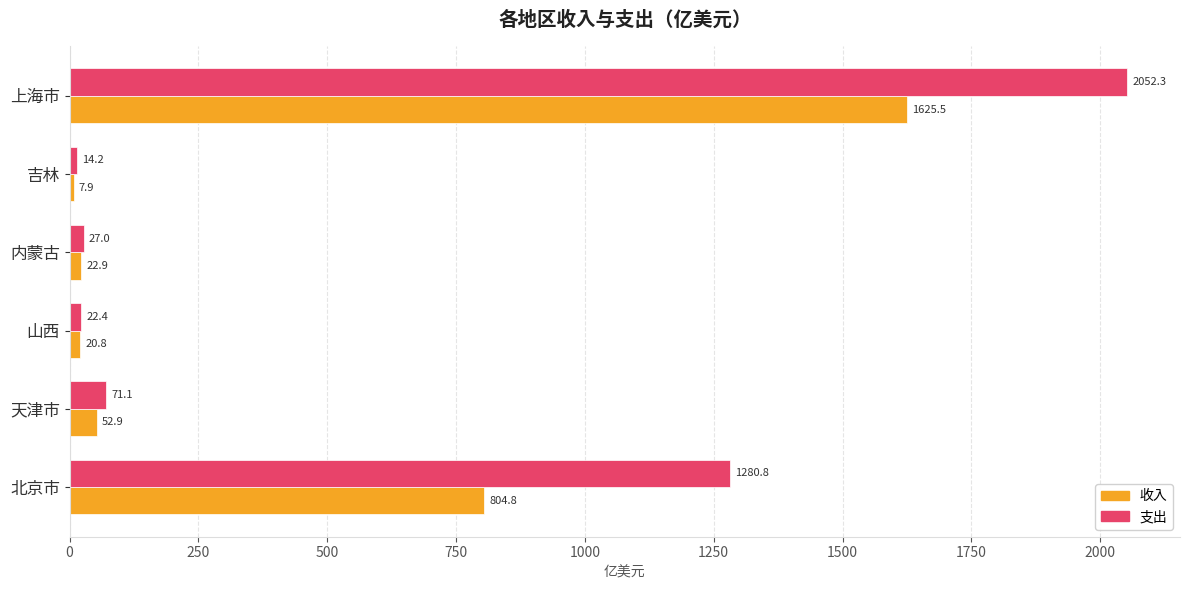

What is the lowest value of the 支出 series?

14.2